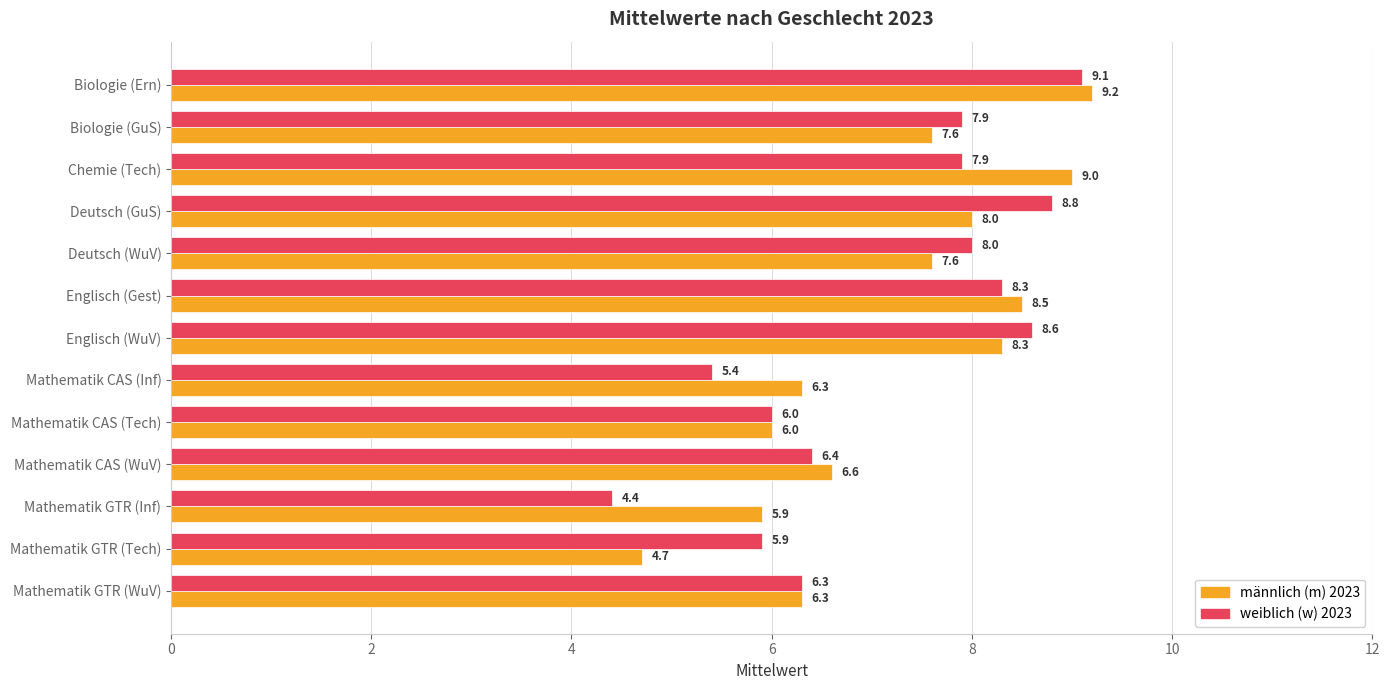

What is the minimum value shown in the chart?

4.4